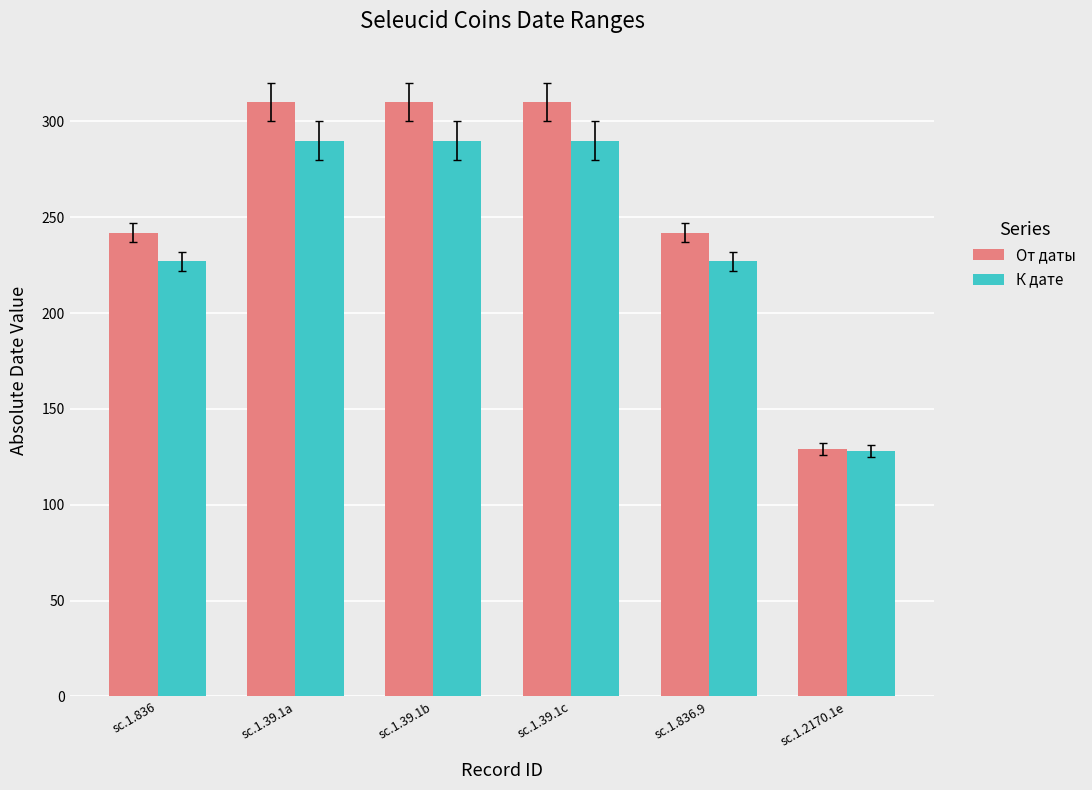

How many bars are there in each group?

2